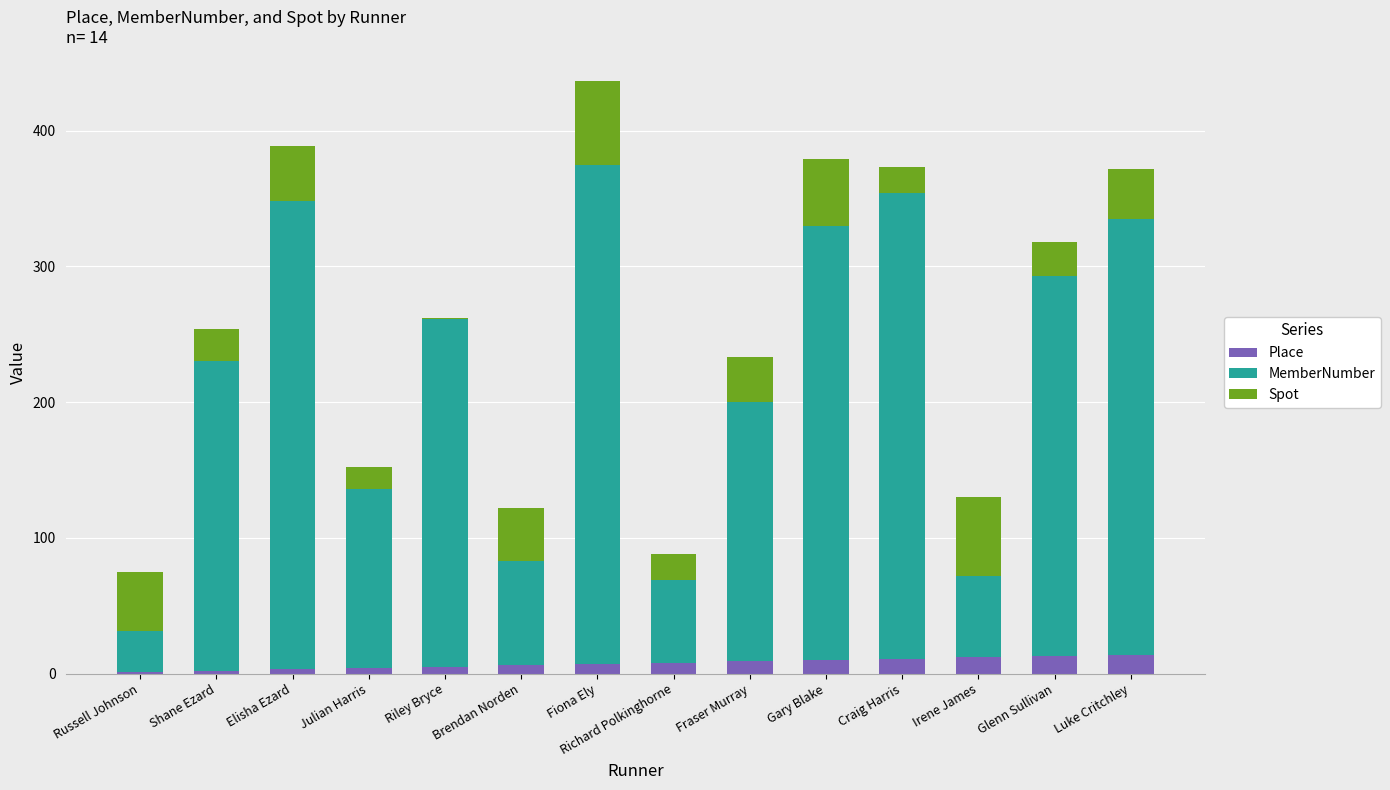

What is the maximum value for Place?

14